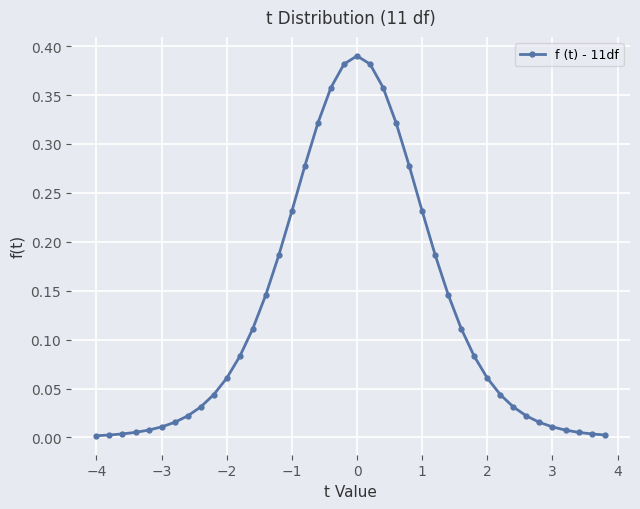

What is the sum of all values?

5.0